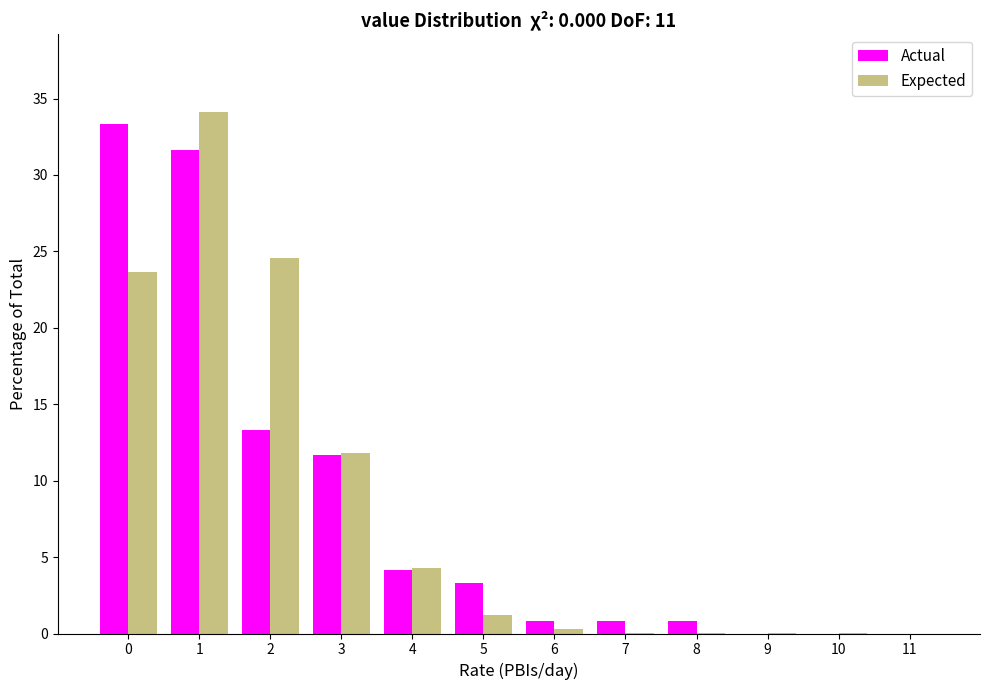

What is the sum of all Expected values?

100.0